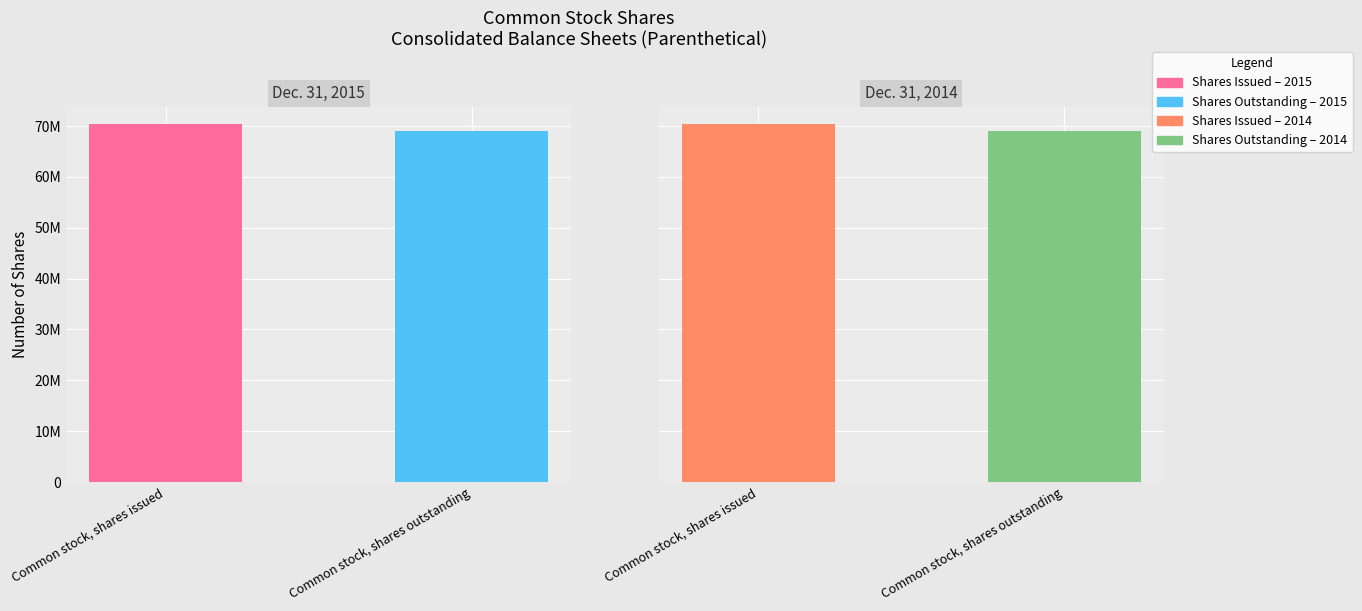

Which series has the largest total across all categories?

Dec. 31, 2015